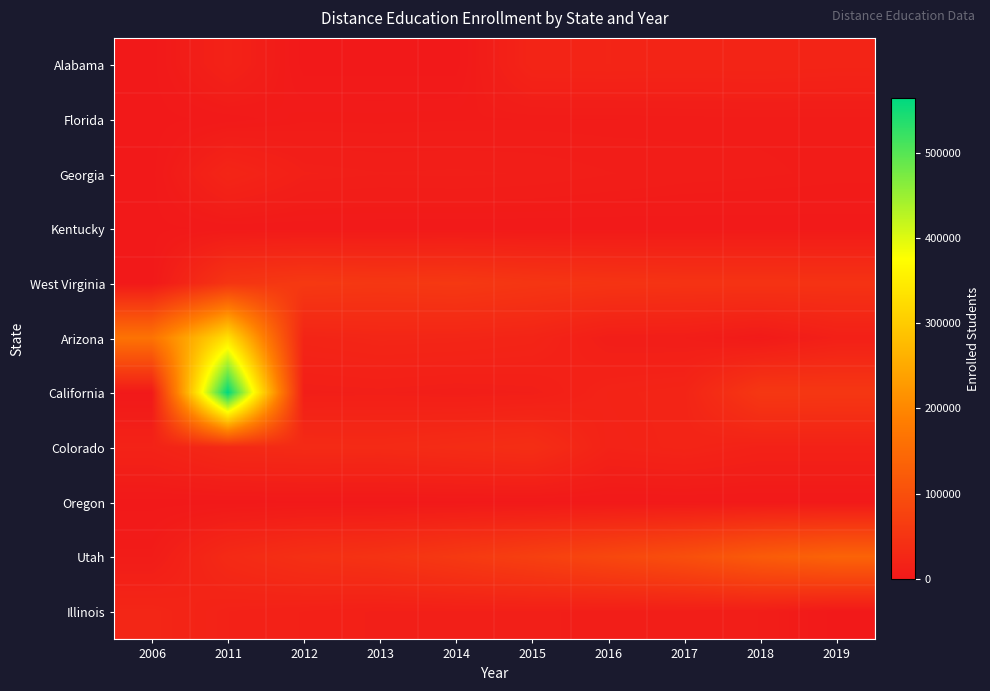

Reading left to right, what are all the values shown in this chart?

Alabama: 2006=0	2011=17459	2012=0	2013=0	2014=0	2015=21450	2016=22039	2017=21493	2018=21859	2019=20867
Florida: 2006=0	2011=2053	2012=5065	2013=4952	2014=5286	2015=5495	2016=5414	2017=5830	2018=6220	2019=6134
Georgia: 2006=0	2011=22544	2012=12364	2013=11143	2014=11522	2015=10781	2016=8954	2017=7575	2018=6904	2019=6195
Kentucky: 2006=347	2011=1703	2012=1799	2013=1795	2014=1735	2015=1605	2016=1784	2017=2004	2018=2140	2019=2237
West Virginia: 2006=0	2011=50838	2012=58115	2013=55422	2014=57539	2015=52361	2016=49323	2017=47486	2018=47494	2019=46859
Arizona: 2006=165373	2011=332233	2012=21080	2013=23833	2014=23078	2015=20848	2016=9526	2017=8756	2018=2721	2019=12689
California: 2006=653	2011=563678	2012=10440	2013=11232	2014=9895	2015=10992	2016=18904	2017=21277	2018=55614	2019=54444
Colorado: 2006=17771	2011=30171	2012=32251	2013=31643	2014=34973	2015=38540	2016=17746	2017=20742	2018=15815	2019=16029
Oregon: 2006=0	2011=0	2012=389	2013=387	2014=603	2015=689	2016=741	2017=663	2018=729	2019=715
Utah: 2006=6462	2011=30970	2012=41478	2013=47097	2014=58304	2015=70740	2016=84530	2017=98874	2018=121699	2019=136356
Illinois: 2006=24073	2011=16538	2012=14170	2013=11619	2014=11900	2015=11560	2016=10101	2017=9699	2018=8777	2019=0